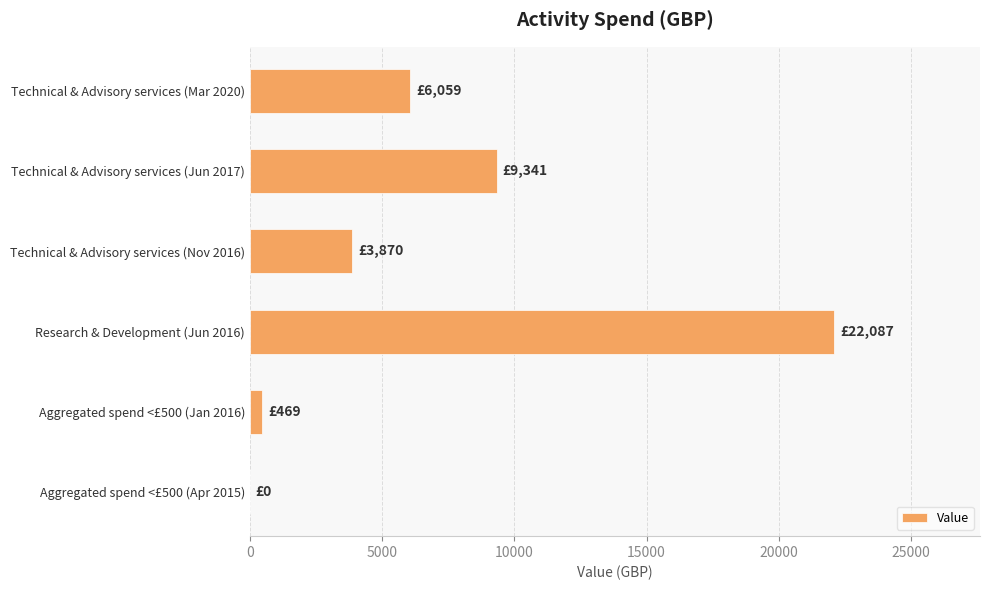

Reading top to bottom, list all the values displayed in this chart.

Technical & Advisory services (Mar 2020)=6059	Technical & Advisory services (Jun 2017)=9341	Technical & Advisory services (Nov 2016)=3870	Research & Development (Jun 2016)=22087	Aggregated spend <£500 (Jan 2016)=469	Aggregated spend <£500 (Apr 2015)=0